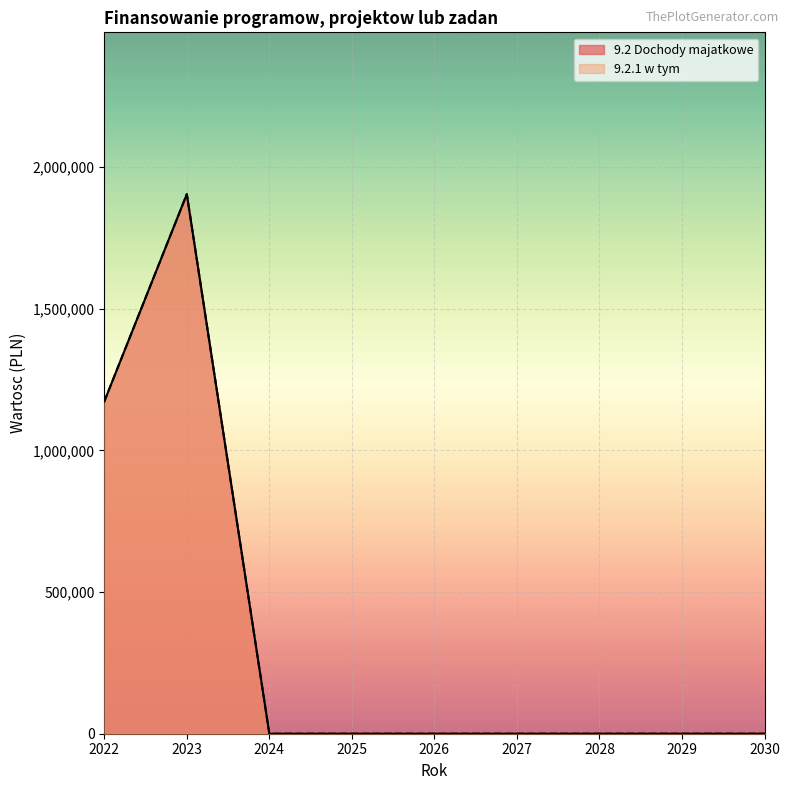

Rank the series by their maximum value, from lowest to highest.

9.2 Dochody majatkowe, 9.2.1 w tym